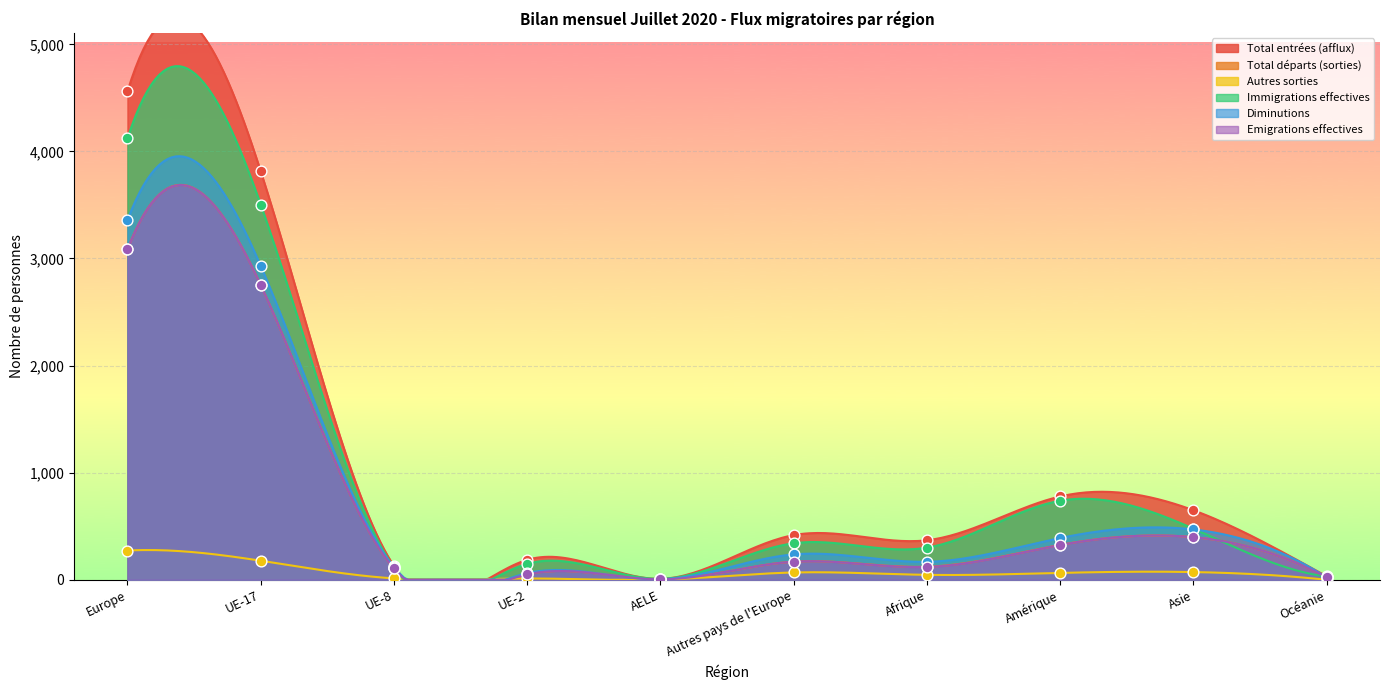

At which category is the sum across all series the highest?

Europe